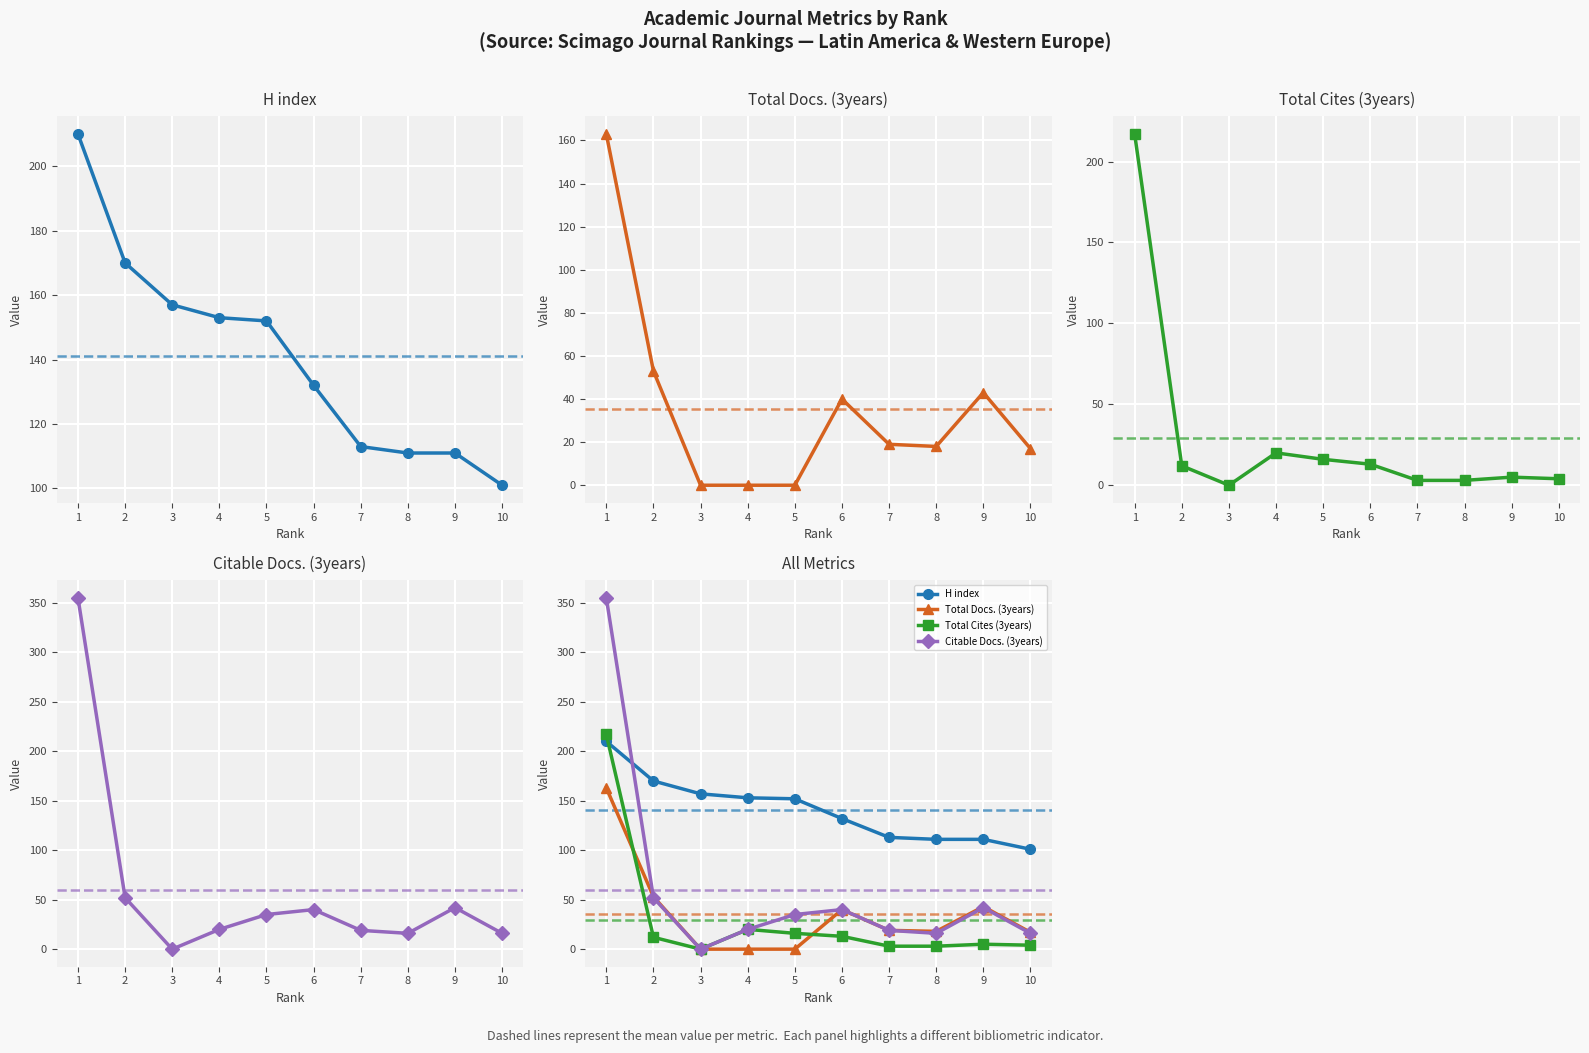

True or false: H index has a value of 132 at 6.

True